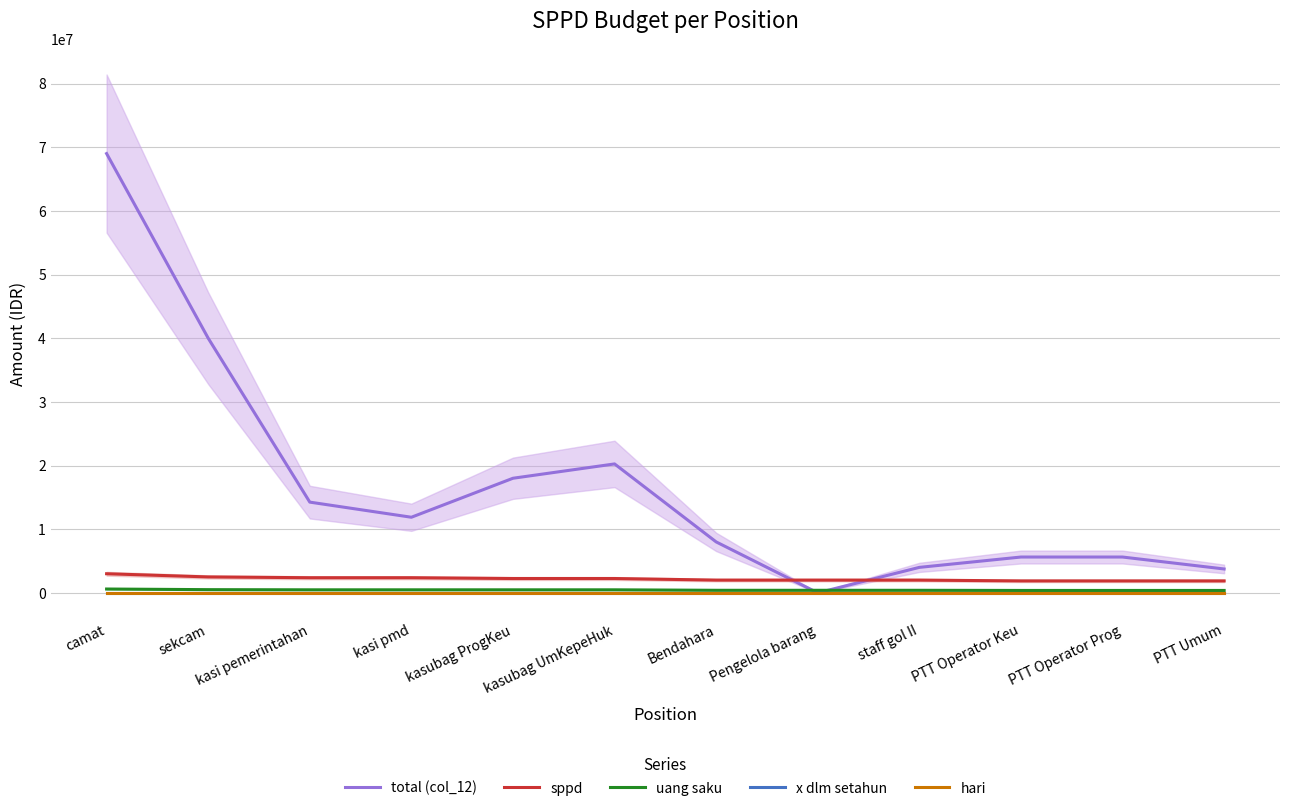

How many interior local peaks does the total (col_12) series have?

1